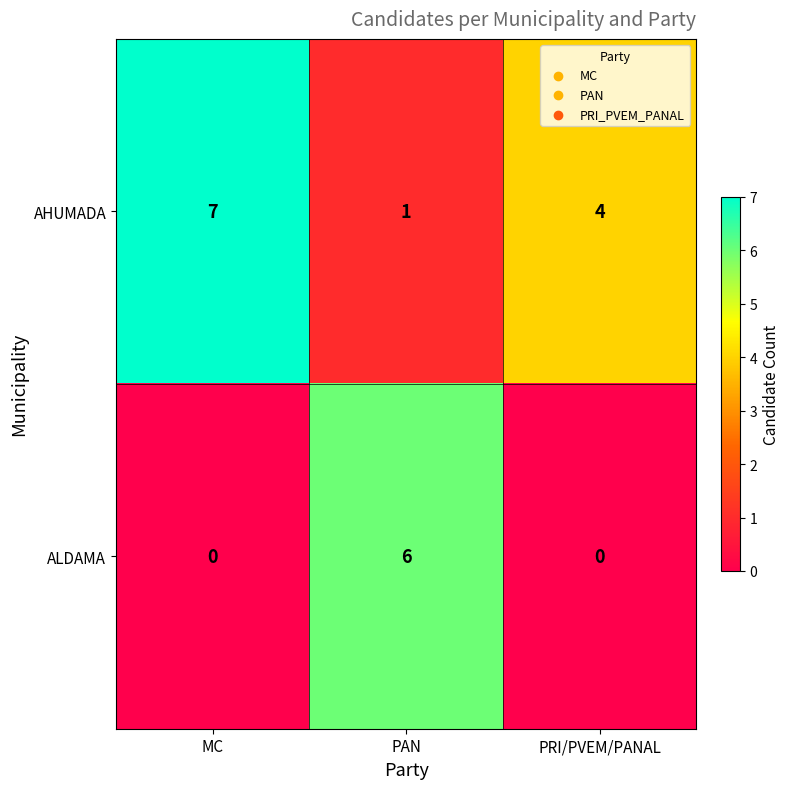

What is the difference between the maximum and minimum values in the ALDAMA series?

6